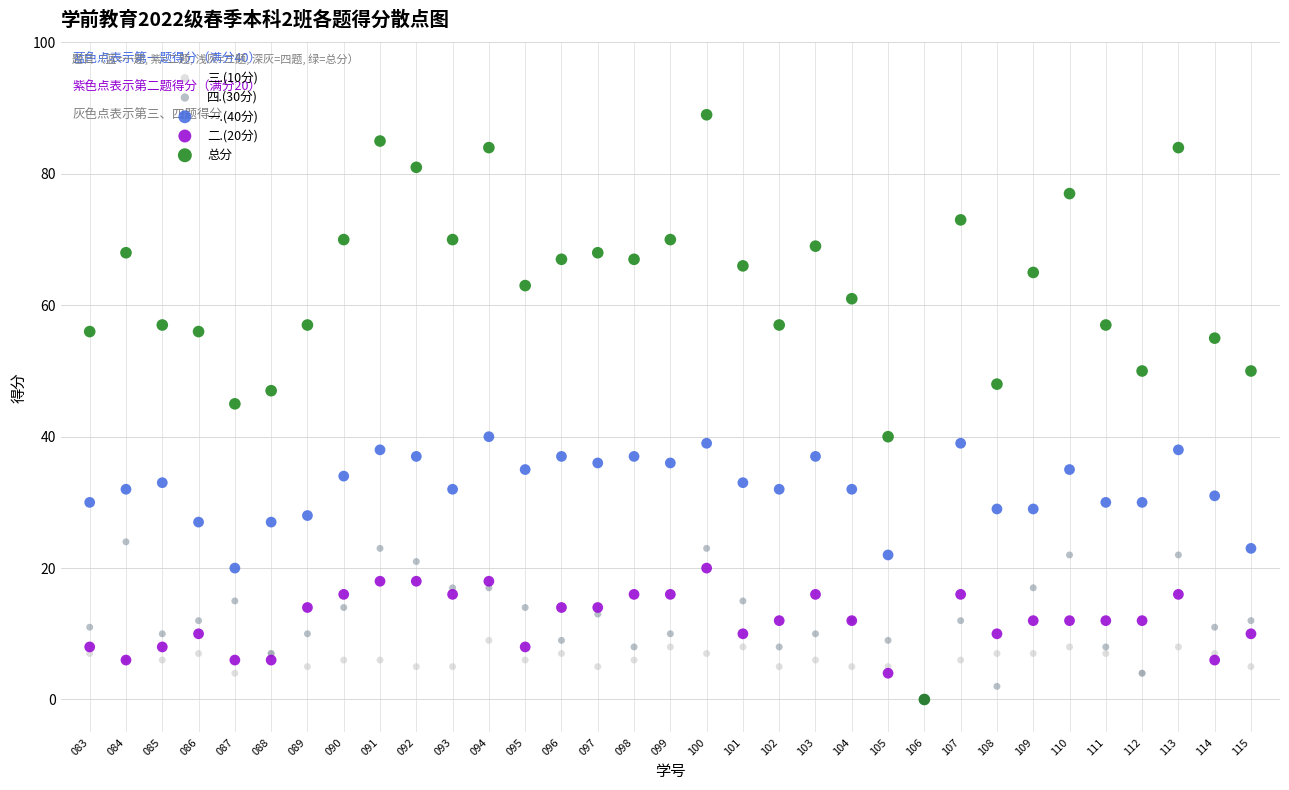

What are all the series names shown in the legend?

三.(10分), 四.(30分), 一.(40分), 二.(20分), 总分